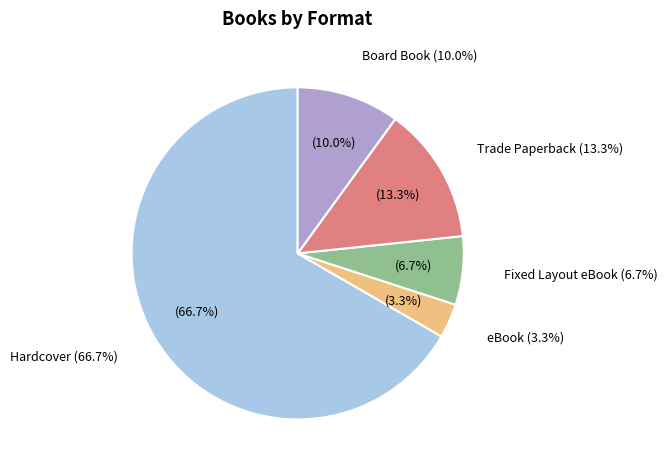

Which category has the biggest portion of the pie?

Hardcover